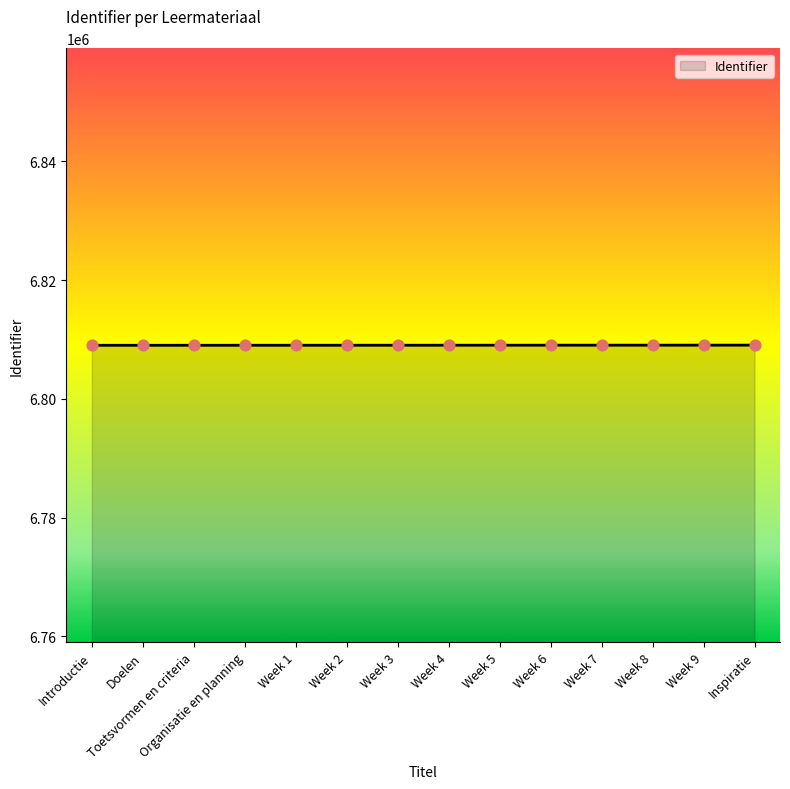

What is the change in value from Introductie to Week 6?

+17